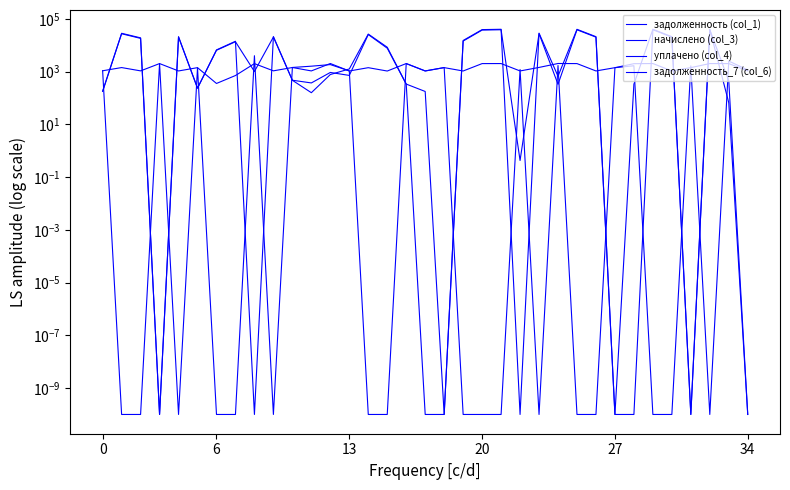

At which category is the sum across all series the highest?

29